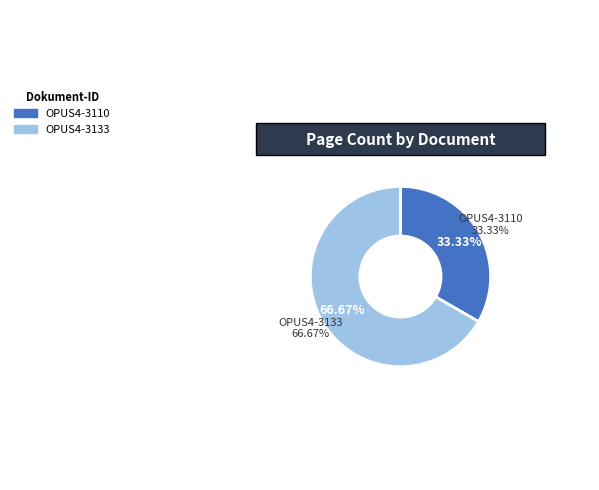

Does any single category account for the majority?

Yes